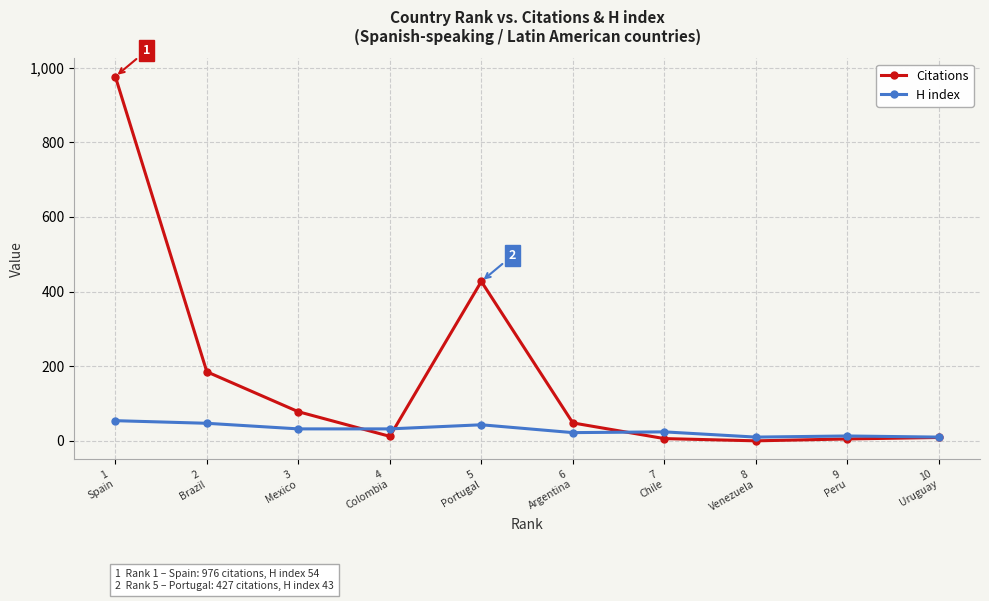

How many series are shown in this chart?

2